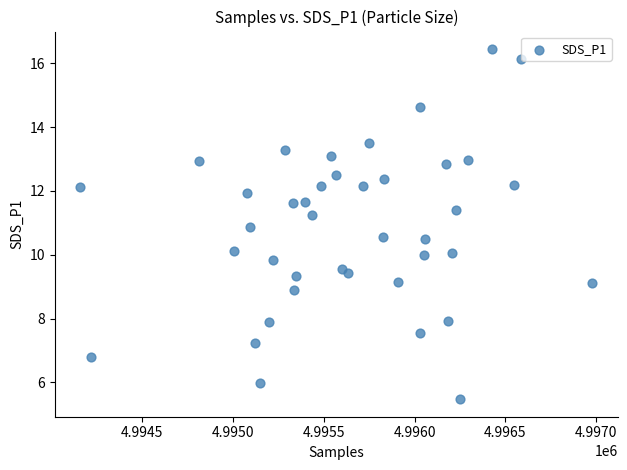

What is the range of X values (max minus min)?

2819.0